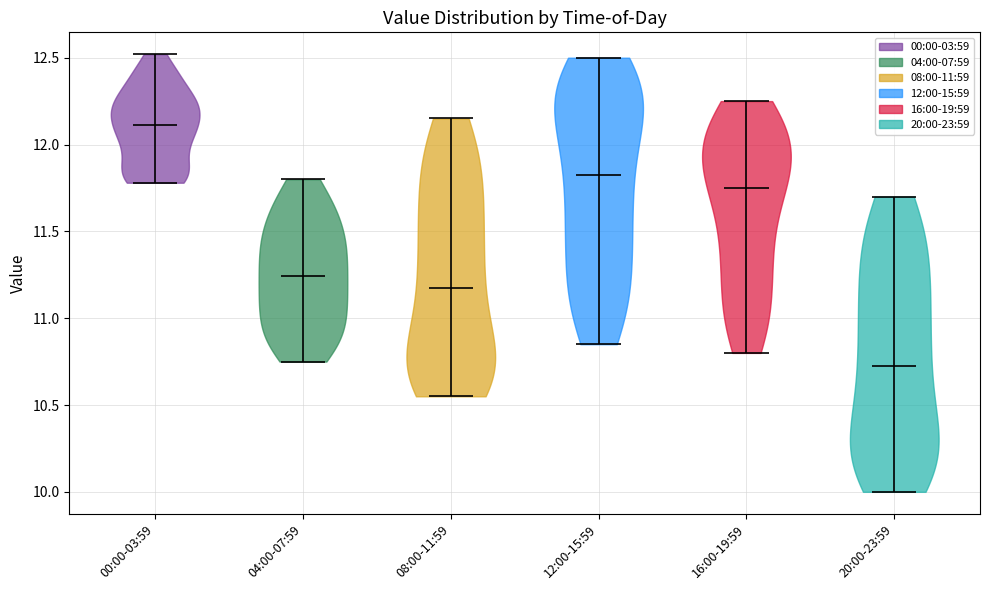

Reading left to right, read every violin against the y-axis: where its median line is, and the lowest and highest points it reaches. The values are not printed on the chart, so give them approximately, as read against the axis.

00:00-03:59: median line 12.10, lowest point 11.80, highest point 12.50
04:00-07:59: median line 11.25, lowest point 10.75, highest point 11.80
08:00-11:59: median line 11.20, lowest point 10.55, highest point 12.15
12:00-15:59: median line 11.85, lowest point 10.85, highest point 12.50
16:00-19:59: median line 11.75, lowest point 10.80, highest point 12.25
20:00-23:59: median line 10.75, lowest point 10.00, highest point 11.70